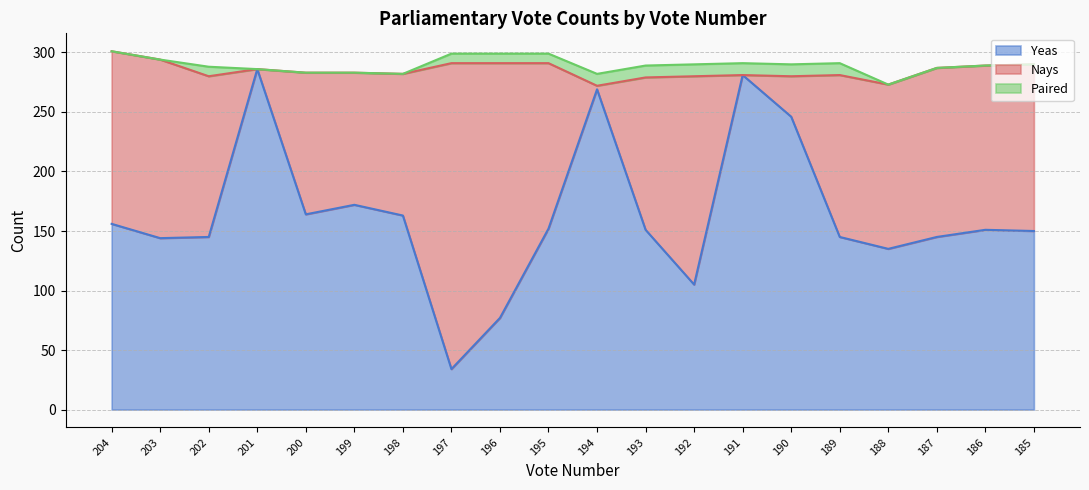

Which series has the largest range (max minus min)?

Nays